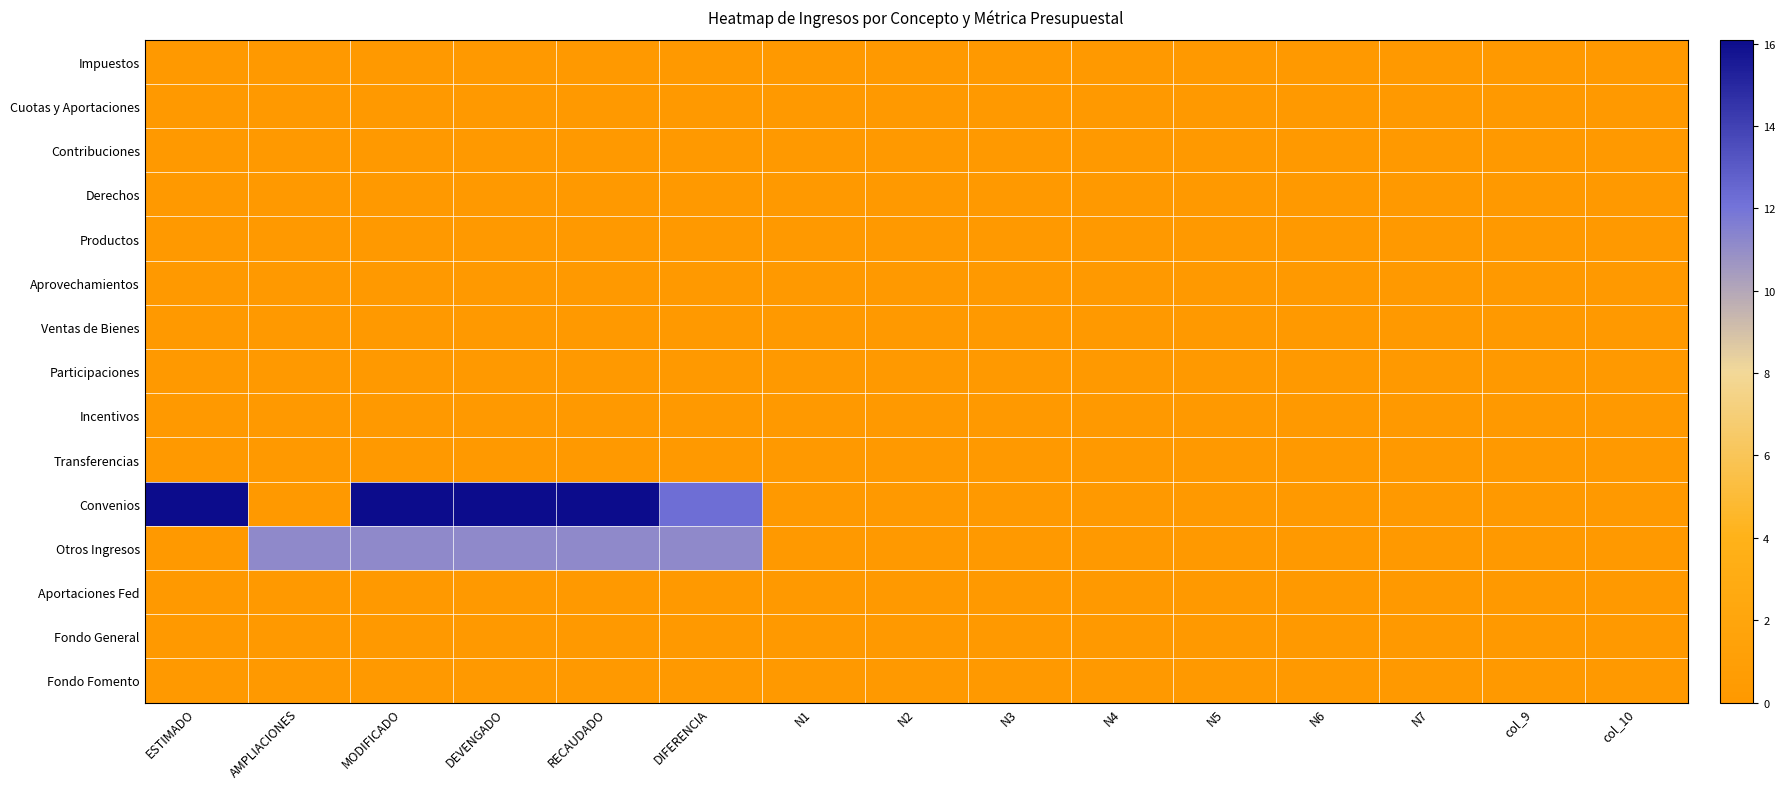

What is the maximum value shown in the chart?

16.1